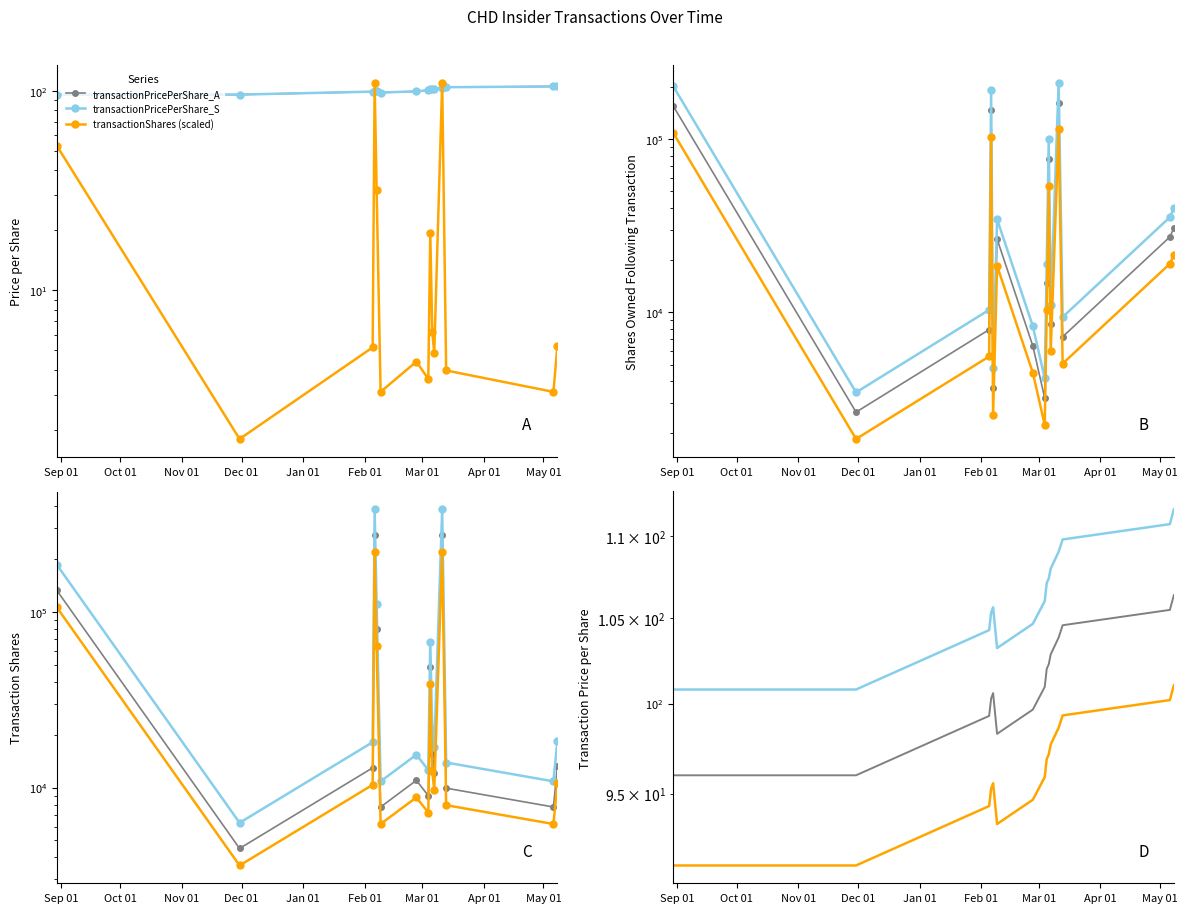

What is the spread (max minus min) of values at 2024-03-05?

48435.0